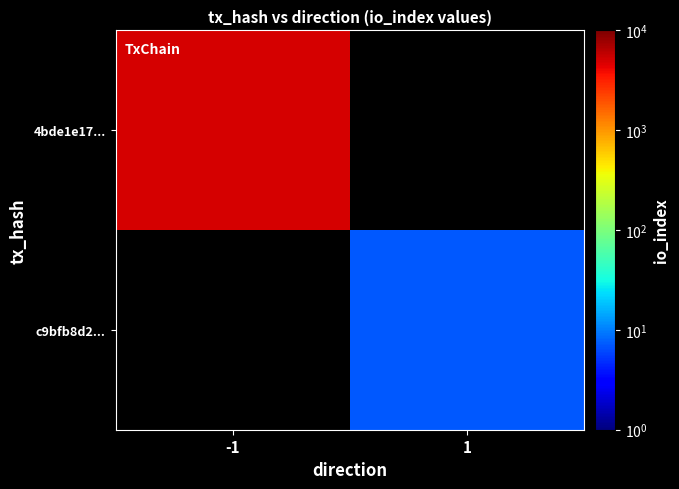

Which series has the widest spread of values?

4bde1e17...